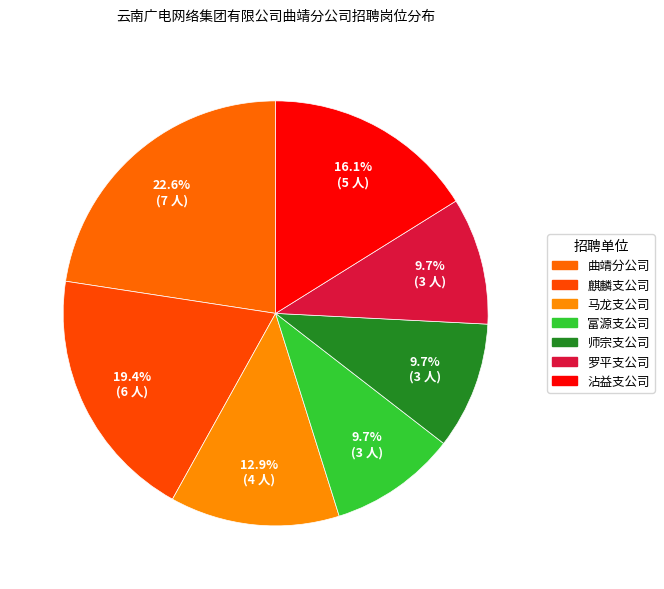

The 师宗支公司 slice represents 4% of the pie. True or false?

False